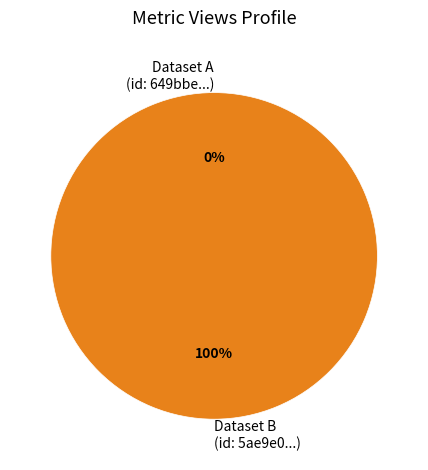

Is there a majority slice in this chart?

Yes